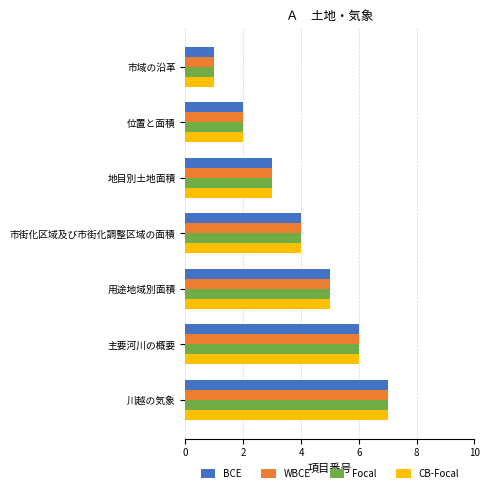

At which category is the sum across all series the highest?

川越の気象